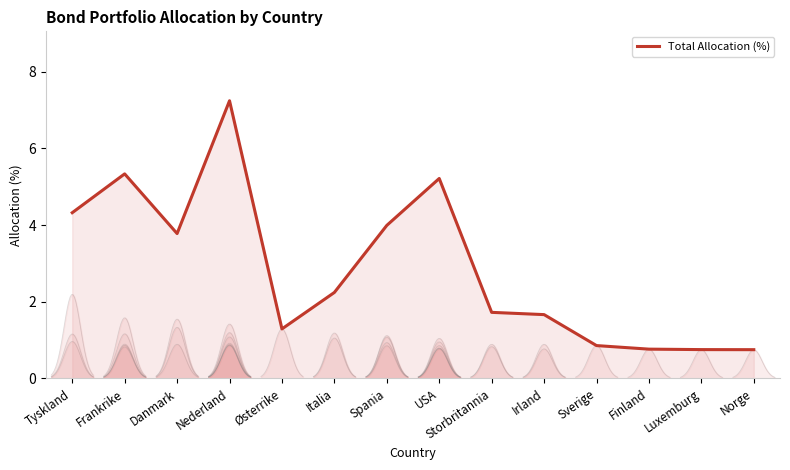

What position from the right is Østerrike?

10